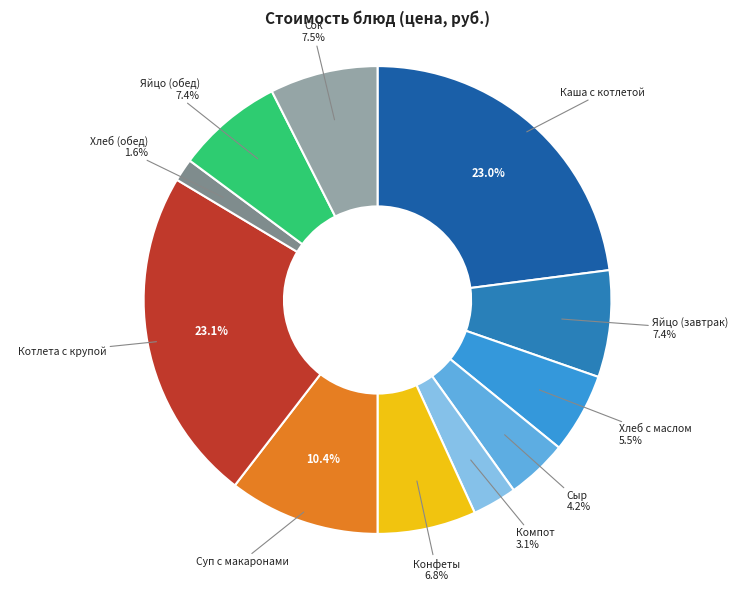

Combined, what portion of the pie is Суп с макаронами and Сок?

17.9%